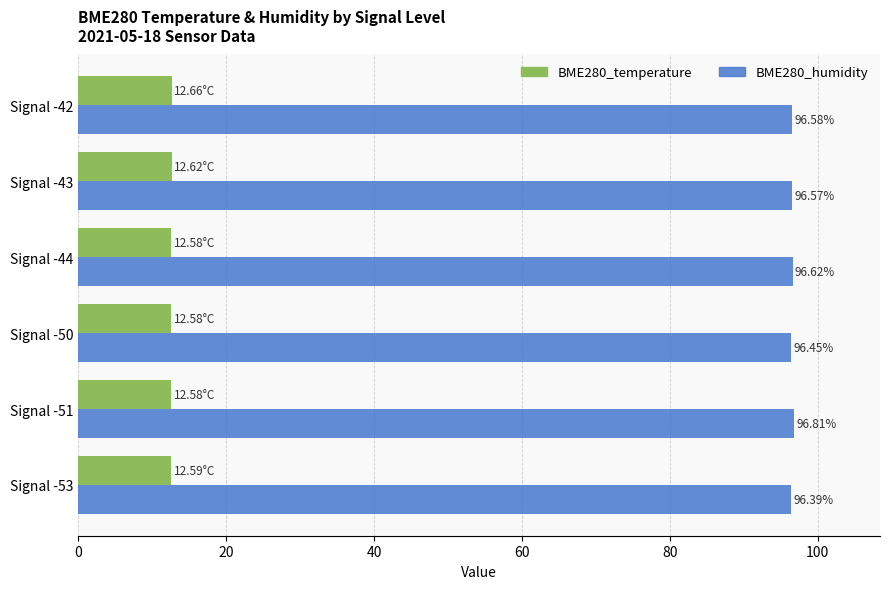

What is the average value of the BME280_temperature series?

12.6